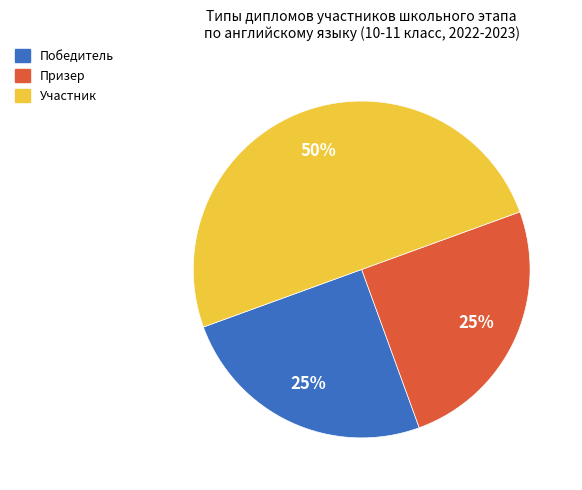

To the nearest percent, what is the average slice percentage?

33%